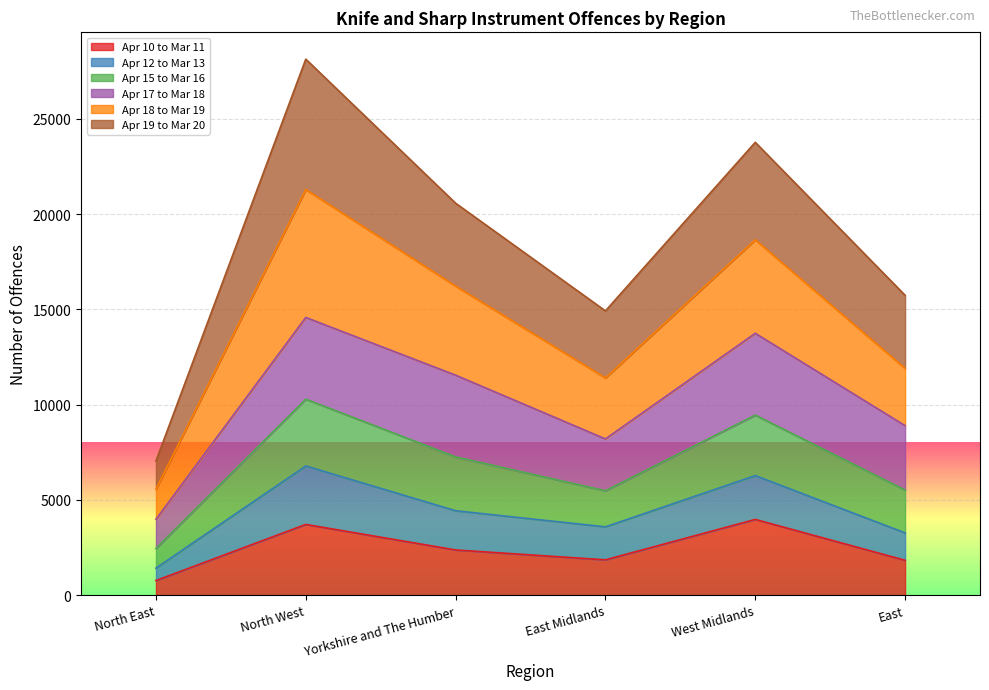

List the labels in order of Apr 10 to Mar 11 value, largest first.

West Midlands, North West, Yorkshire and The Humber, East Midlands, East, North East